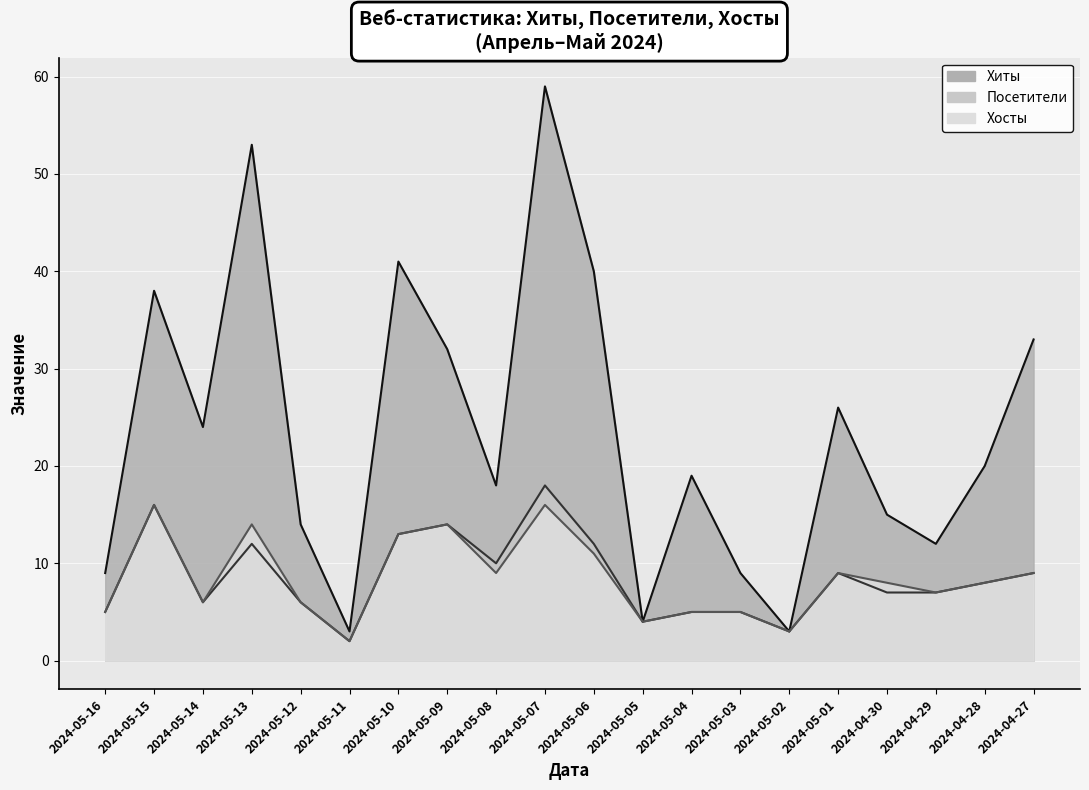

Rank the series at 2024-05-06 from highest to lowest value.

Хиты, Посетители, Хосты